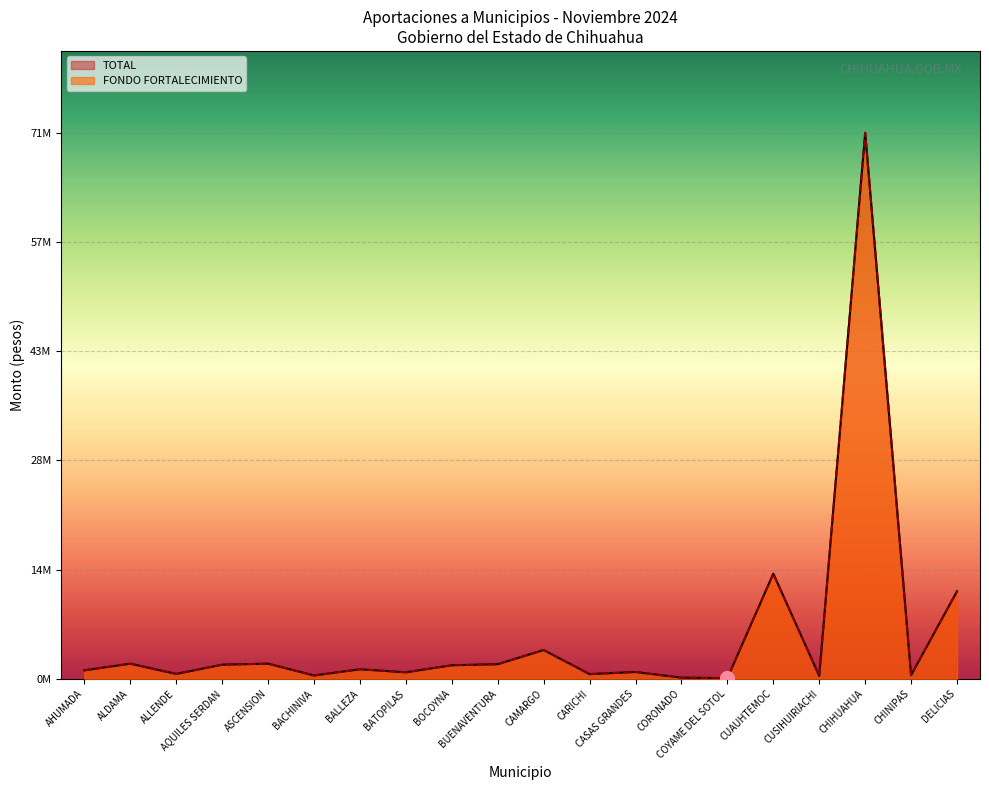

List the labels in order of FONDO FORTALECIMIENTO value, largest first.

CHIHUAHUA, CUAUHTEMOC, DELICIAS, CAMARGO, ASCENSION, ALDAMA, BUENAVENTURA, AQUILES SERDAN, BOCOYNA, BALLEZA, AHUMADA, CASAS GRANDES, BATOPILAS, ALLENDE, CARICHI, CHINIPAS, BACHINIVA, CUSIHUIRIACHI, CORONADO, COYAME DEL SOTOL